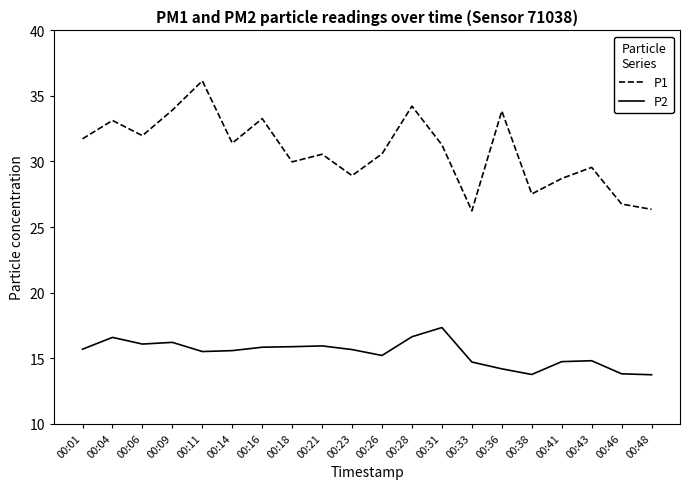

Is this an area chart (filled region under the line)?

No